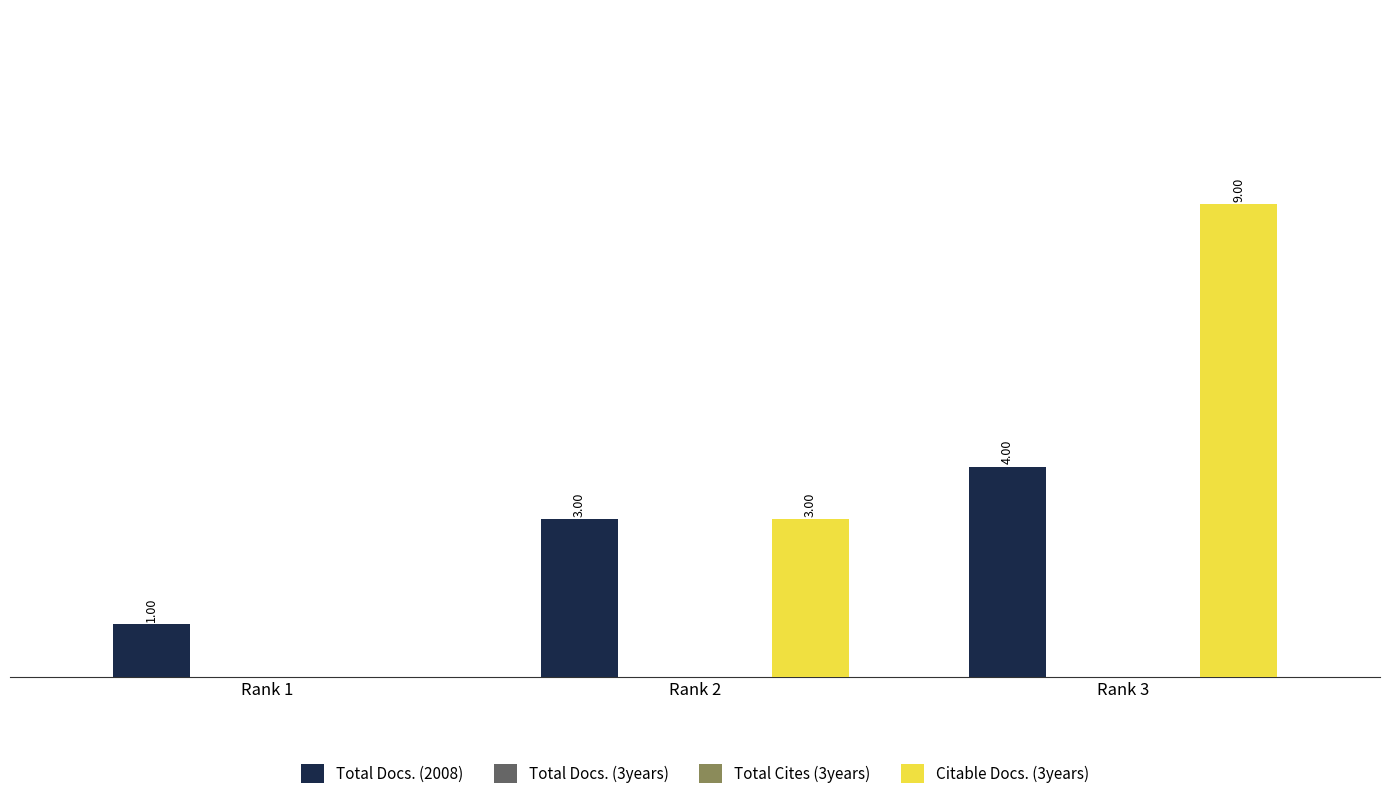

The value of Citable Docs. (3years) at Rank 2 is 4. True or false?

False